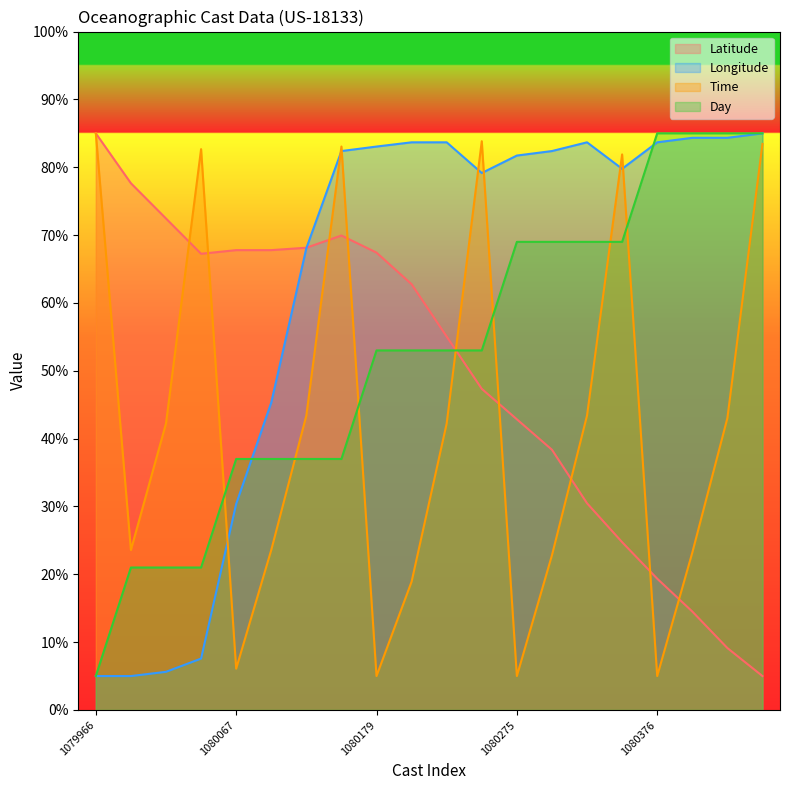

What are all the series names shown in the legend?

Latitude, Longitude, Time, Day